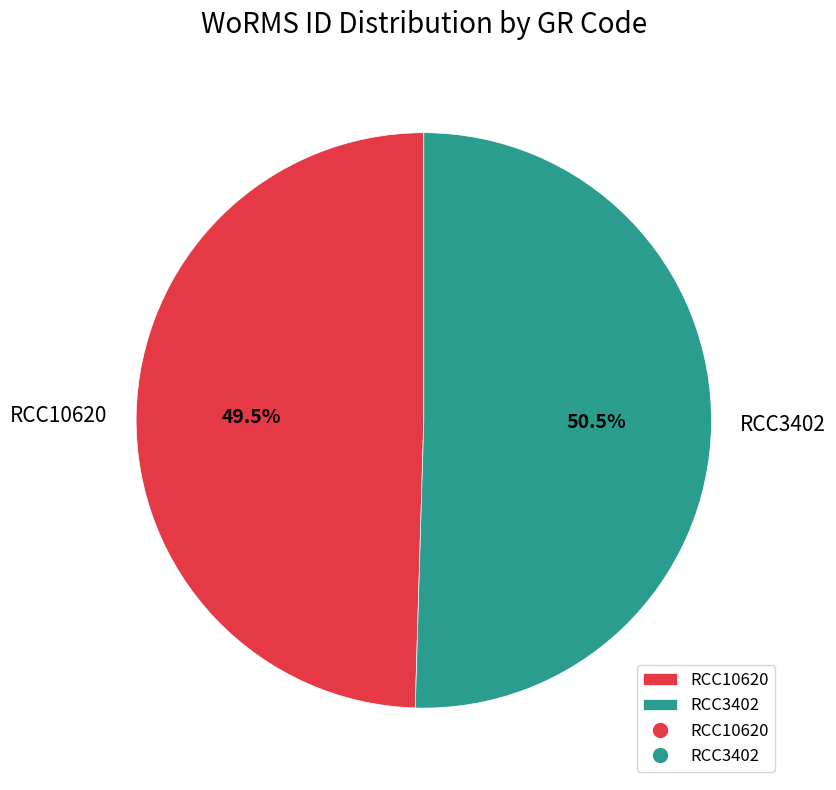

Rank the categories by value from lowest to highest.

RCC10620, RCC3402